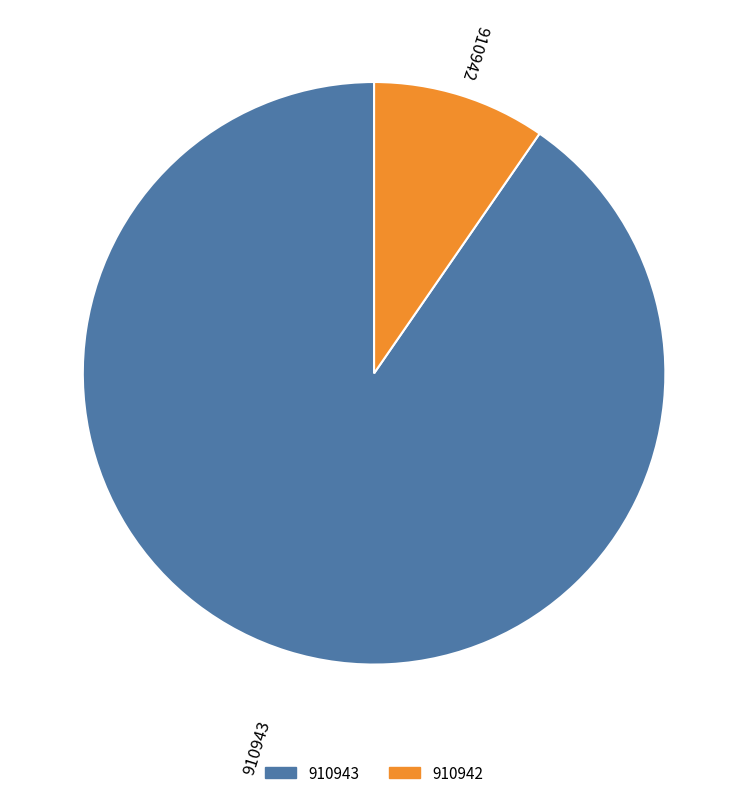

Combined, do 910943 and 910942 account for over 50%?

Yes